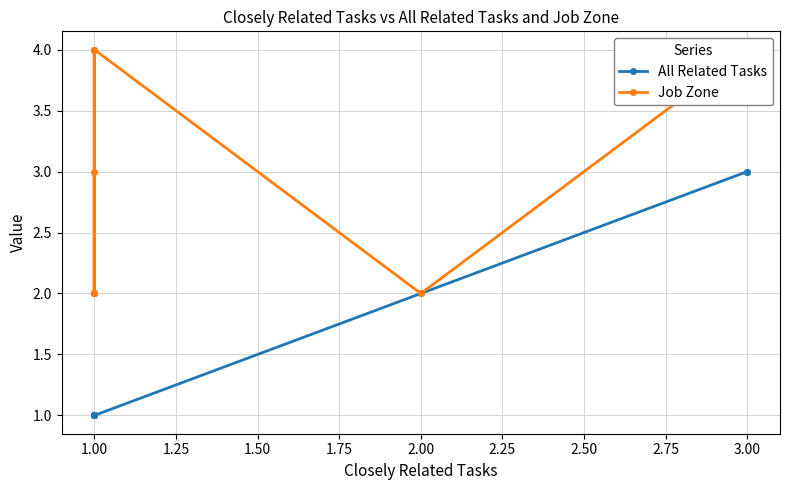

What is the difference between the All Related Tasks values at 3.00 and 1.00?

2